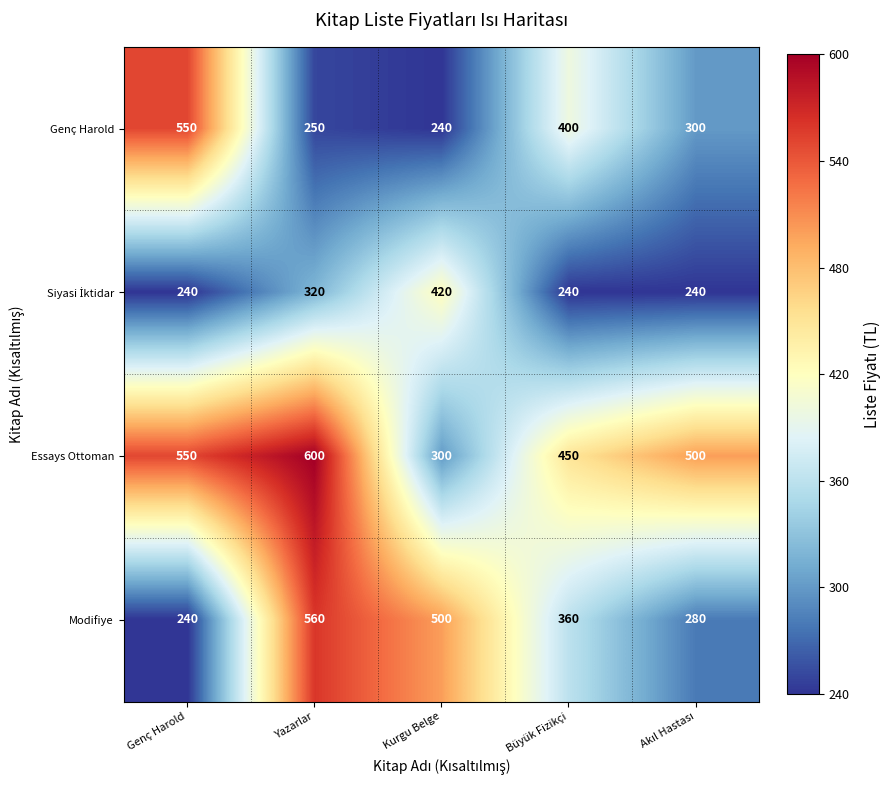

At which label does Essays Ottoman reach its minimum?

Kurgu Belge